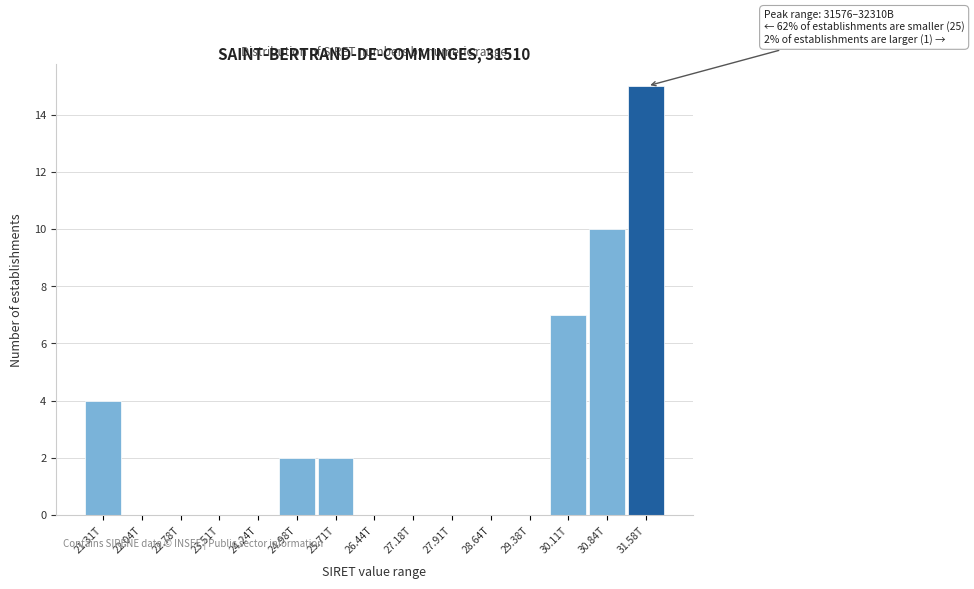

Reading right to left, transcribe all the data shown in this chart.

31.58T=15	30.84T=10	30.11T=7	29.38T=0	28.64T=0	27.91T=0	27.18T=0	26.44T=0	25.71T=2	24.98T=2	24.24T=0	23.51T=0	22.78T=0	22.04T=0	21.31T=4